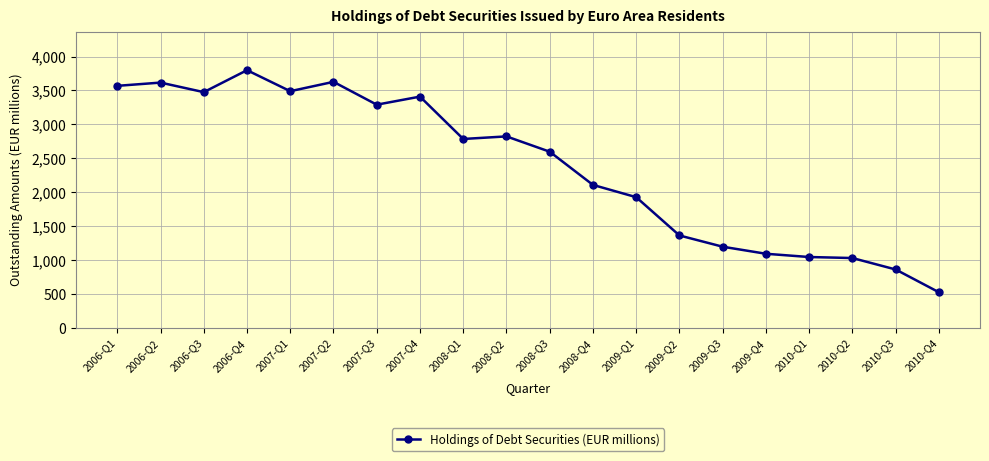

The chart shows a value of 3568 at 2006-Q1. True or false?

True